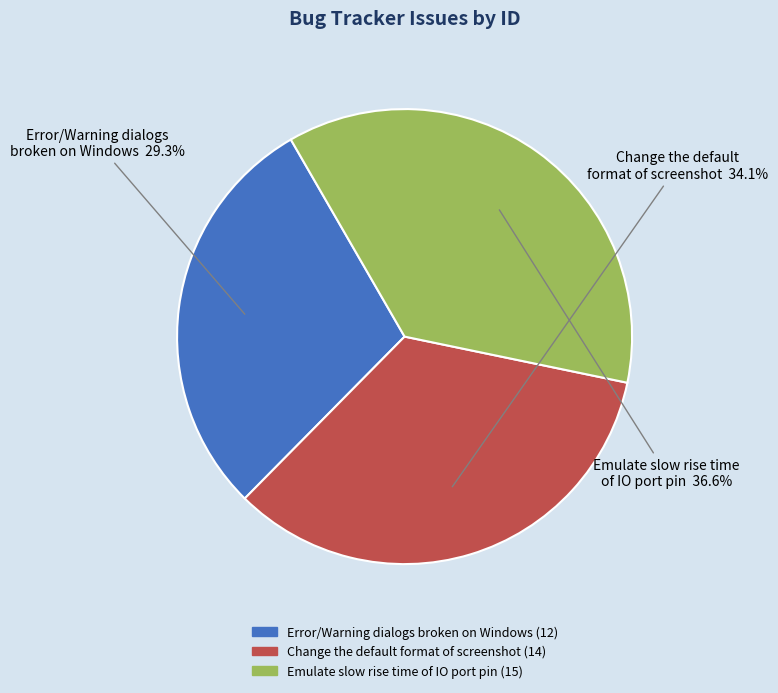

True or false: Error/Warning dialogs broken on Windows accounts for 35% of the total.

False